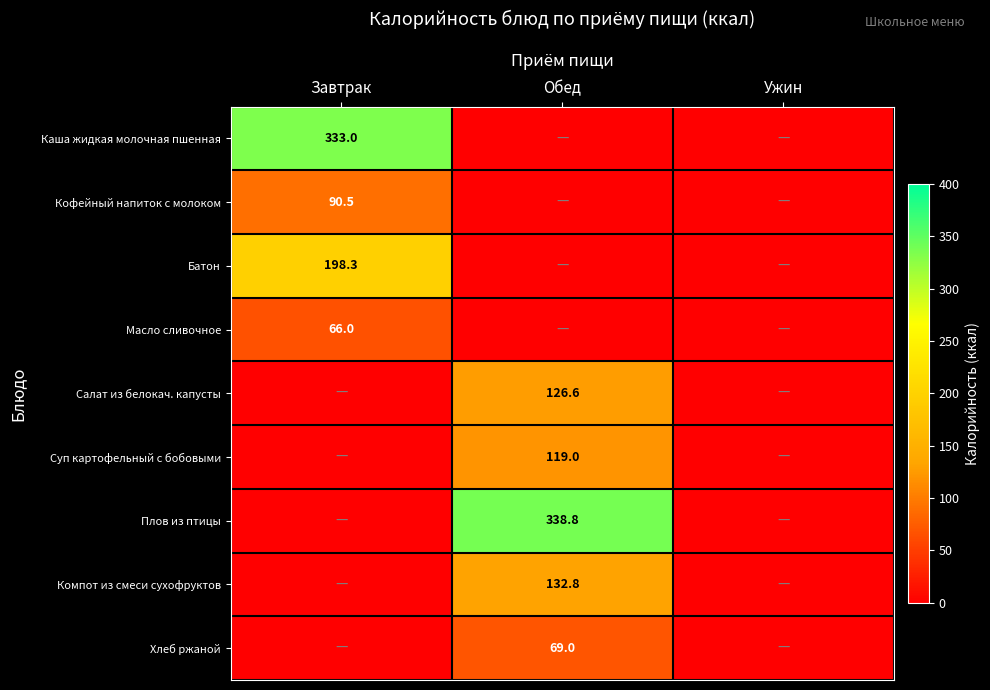

True or false: Батон has a value of 198.3 at Завтрак.

True